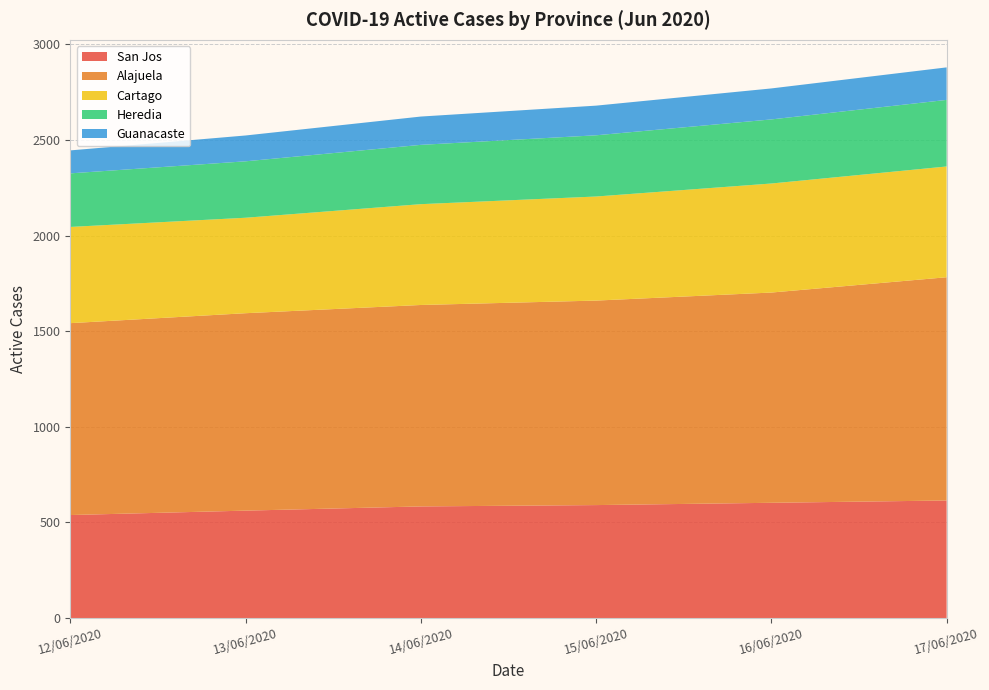

Reading left to right, extract all data points from this chart.

San Jos: 12/06/2020=539	13/06/2020=562	14/06/2020=584	15/06/2020=591	16/06/2020=603	17/06/2020=615
Alajuela: 12/06/2020=1003	13/06/2020=1032	14/06/2020=1053	15/06/2020=1069	16/06/2020=1099	17/06/2020=1167
Cartago: 12/06/2020=503	13/06/2020=499	14/06/2020=527	15/06/2020=544	16/06/2020=570	17/06/2020=579
Heredia: 12/06/2020=280	13/06/2020=295	14/06/2020=310	15/06/2020=320	16/06/2020=335	17/06/2020=348
Guanacaste: 12/06/2020=120	13/06/2020=135	14/06/2020=148	15/06/2020=155	16/06/2020=162	17/06/2020=170